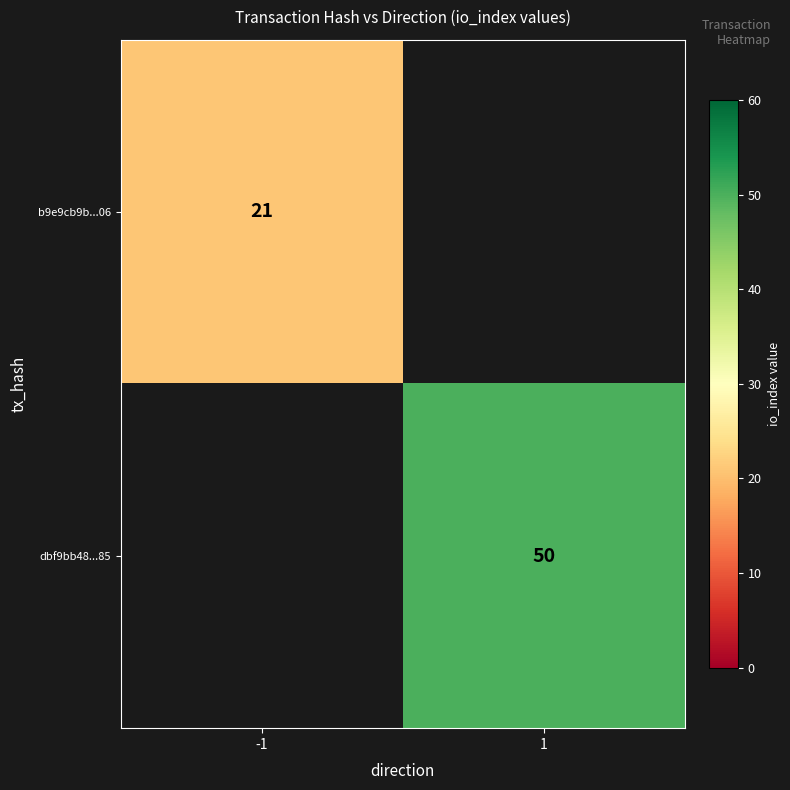

At how many categories does at least one series exceed 30?

1